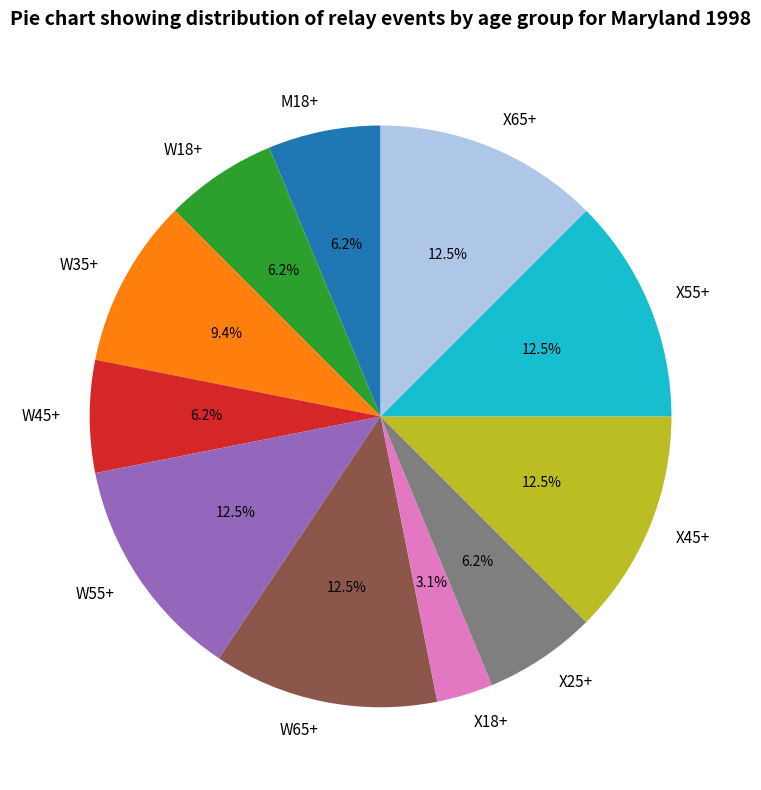

Does any single category account for the majority?

No